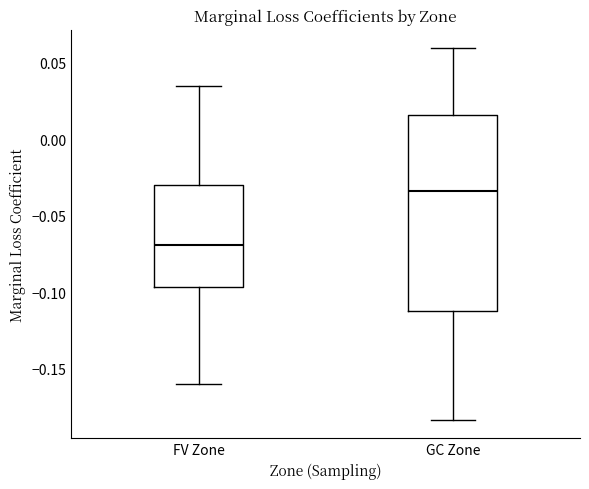

Comparing the boxes themselves (not the whiskers), which one is the tallest?

GC Zone